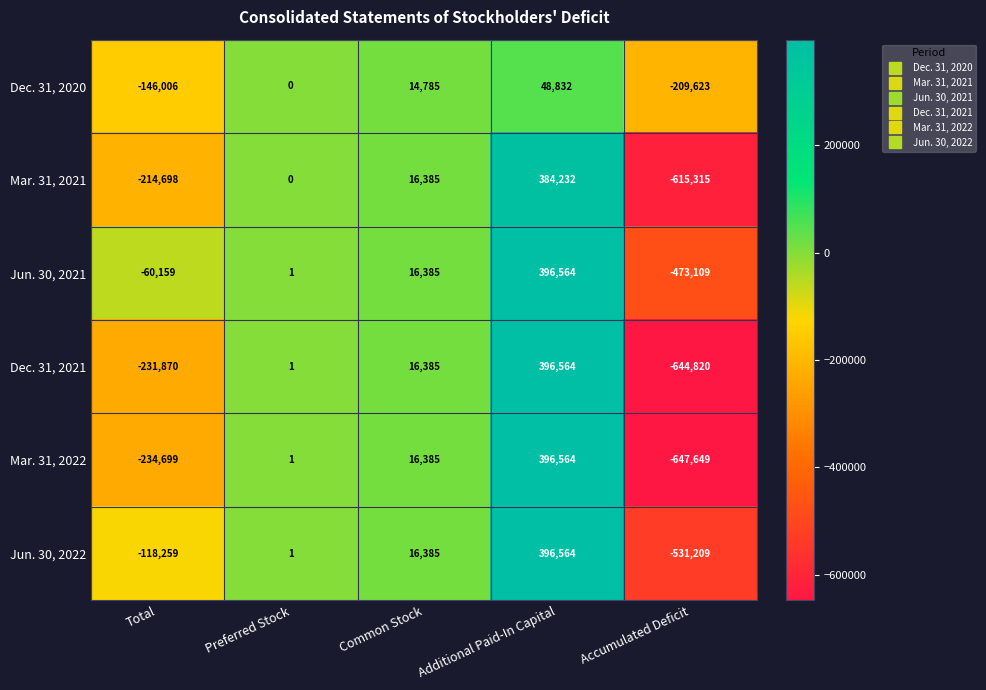

The value of Dec. 31, 2021 at Accumulated Deficit is -644820. True or false?

True